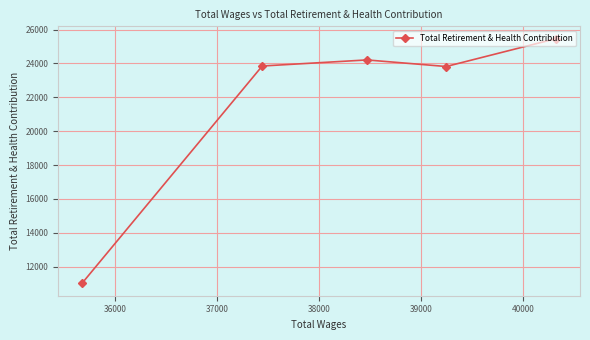

What is the greatest value displayed?

25469